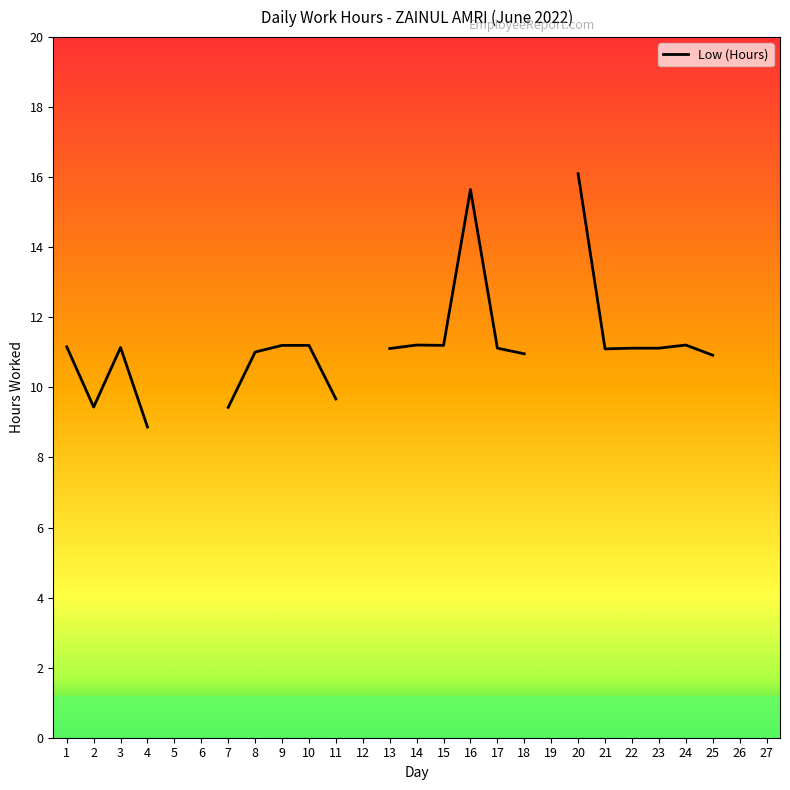

List the labels in order of value, smallest first.

5, 6, 12, 19, 26, 4, 7, 2, 11, 25, 18, 8, 21, 13, 17, 22, 23, 3, 1, 9, 10, 15, 14, 24, 27, 16, 20